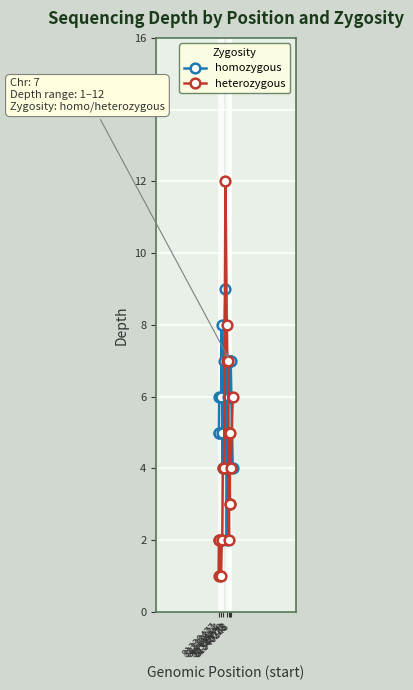

Which series has the largest total across all categories?

homozygous